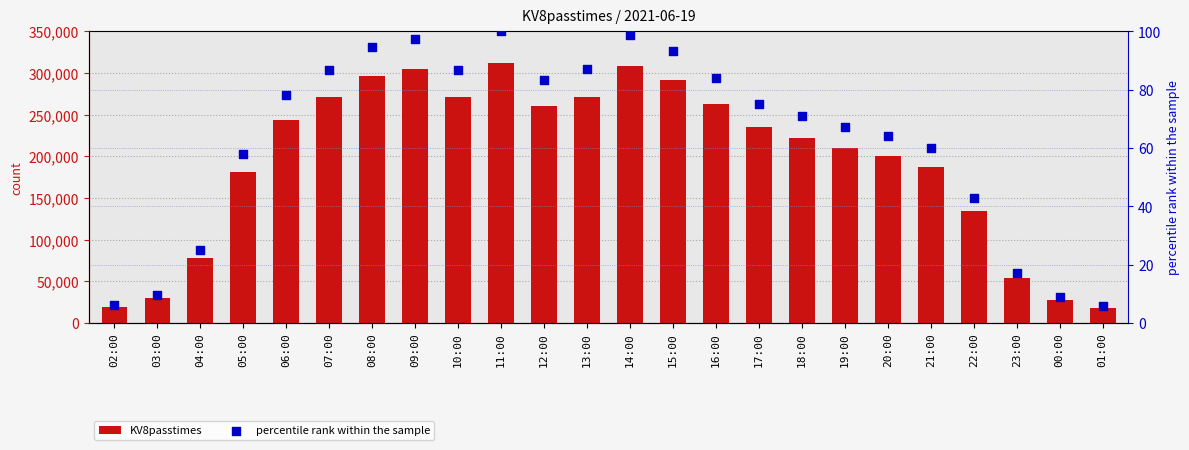

Which series has the largest total across all categories?

KV8passtimes